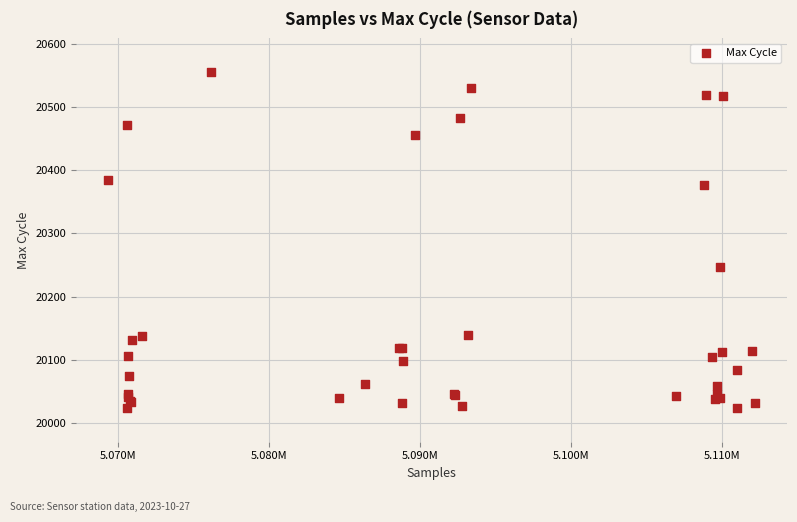

What Y value in the scatter plot is closest to 20289?

20247